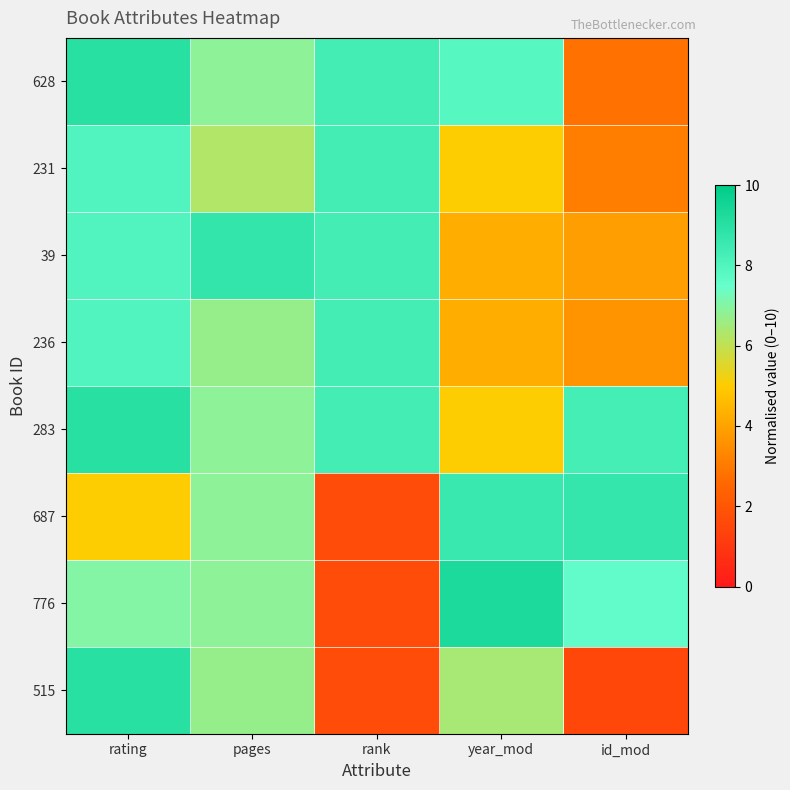

Reading left to right, extract all data points from this chart.

628: rating=9.0	pages=6.9	rank=8.3	year_mod=7.9	id_mod=2.8
231: rating=8.0	pages=6.3	rank=8.3	year_mod=5.0	id_mod=3.1
39: rating=8.0	pages=8.7	rank=8.3	year_mod=4.3	id_mod=3.9
236: rating=8.0	pages=6.7	rank=8.3	year_mod=4.3	id_mod=3.6
283: rating=9.0	pages=6.9	rank=8.3	year_mod=5.0	id_mod=8.3
687: rating=5.0	pages=6.9	rank=1.7	year_mod=8.6	id_mod=8.7
776: rating=7.0	pages=6.9	rank=1.7	year_mod=9.3	id_mod=7.6
515: rating=9.0	pages=6.7	rank=1.7	year_mod=6.4	id_mod=1.5